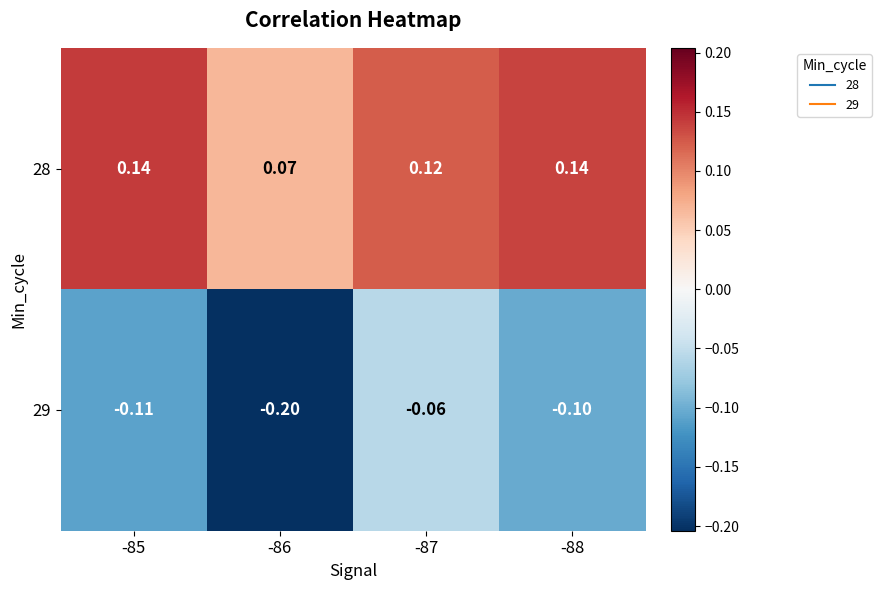

At how many categories does at least one series exceed 0?

4